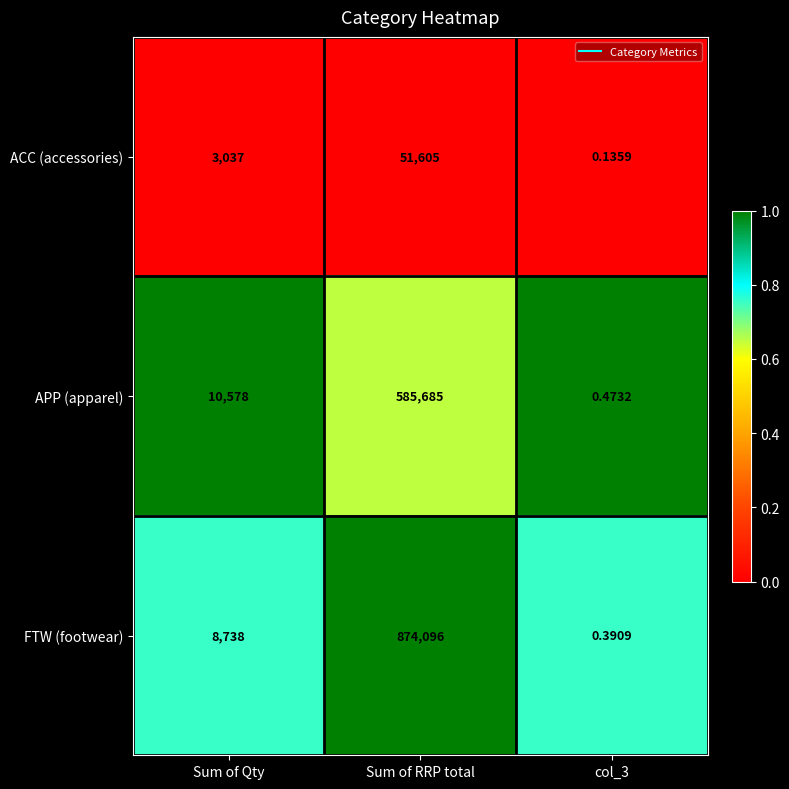

List the series in order of their overall mean, highest first.

FTW (footwear), APP (apparel), ACC (accessories)